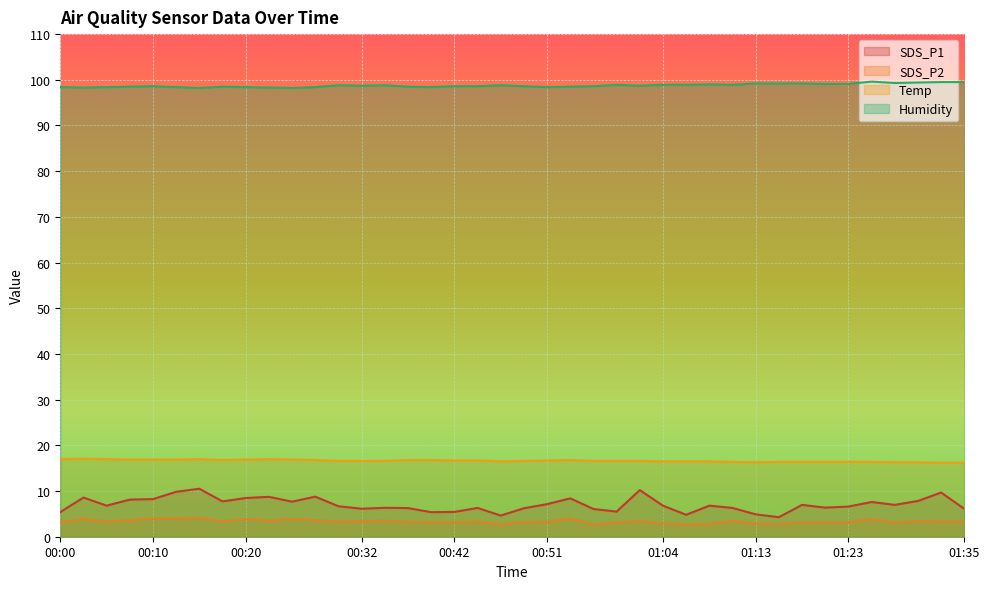

Where is Humidity nearest to the value 98?

00:15